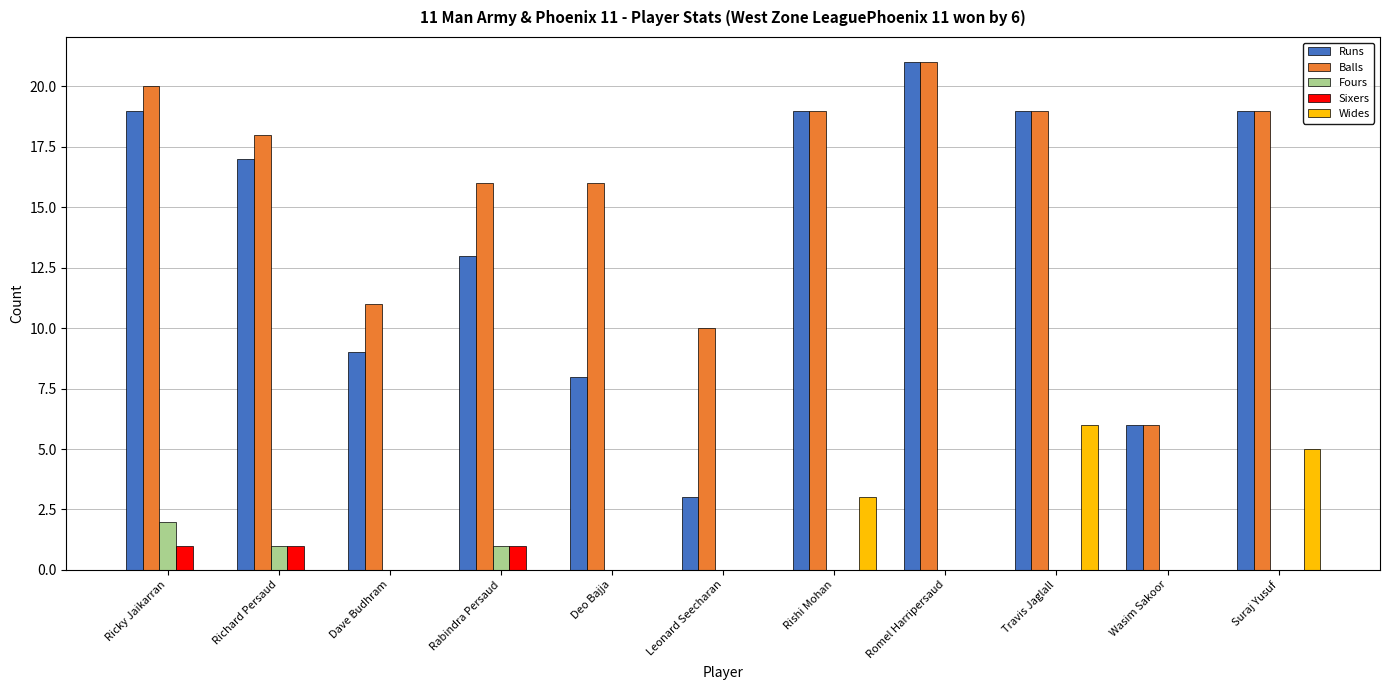

What is the greatest value displayed?

21